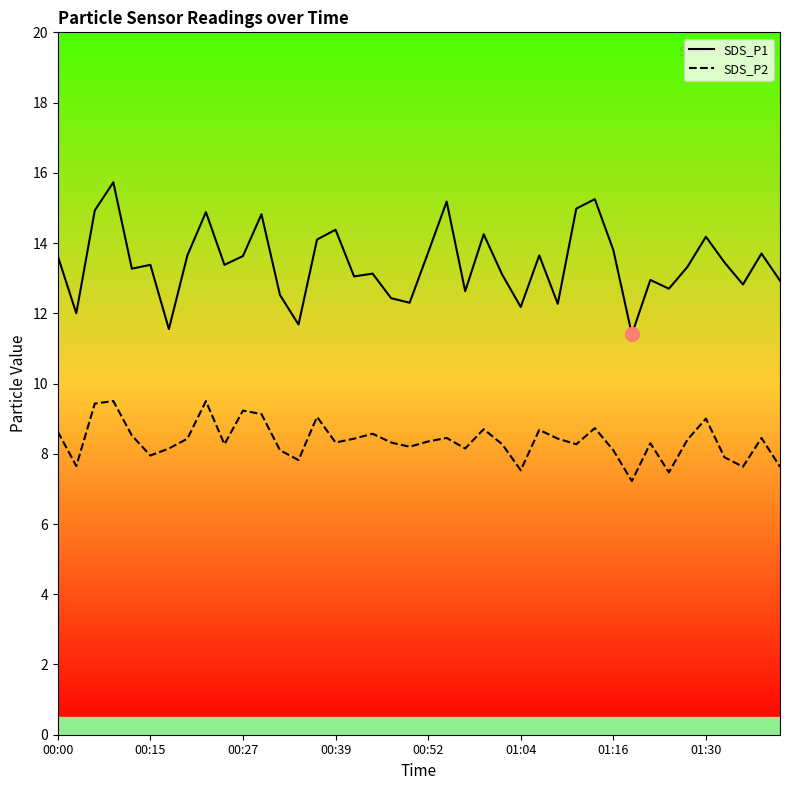

What is the difference between the maximum and second lowest values in the SDS_P2 series?

2.0